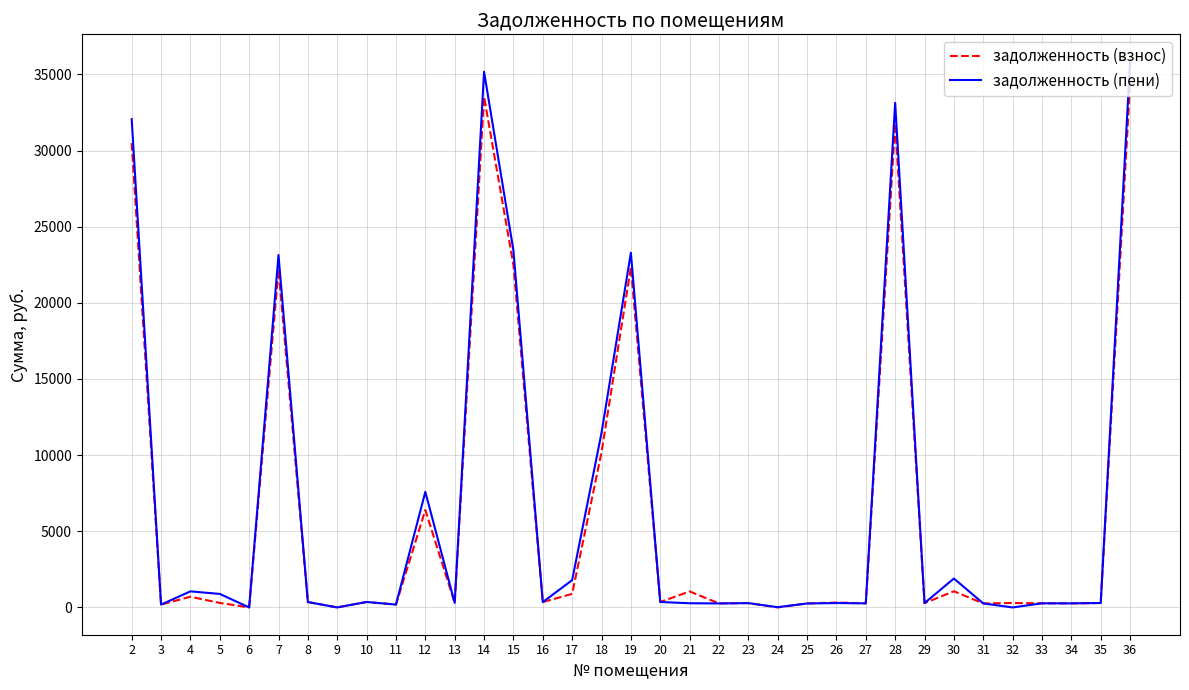

What is the highest value of the задолженность (пени) series?

35839.5